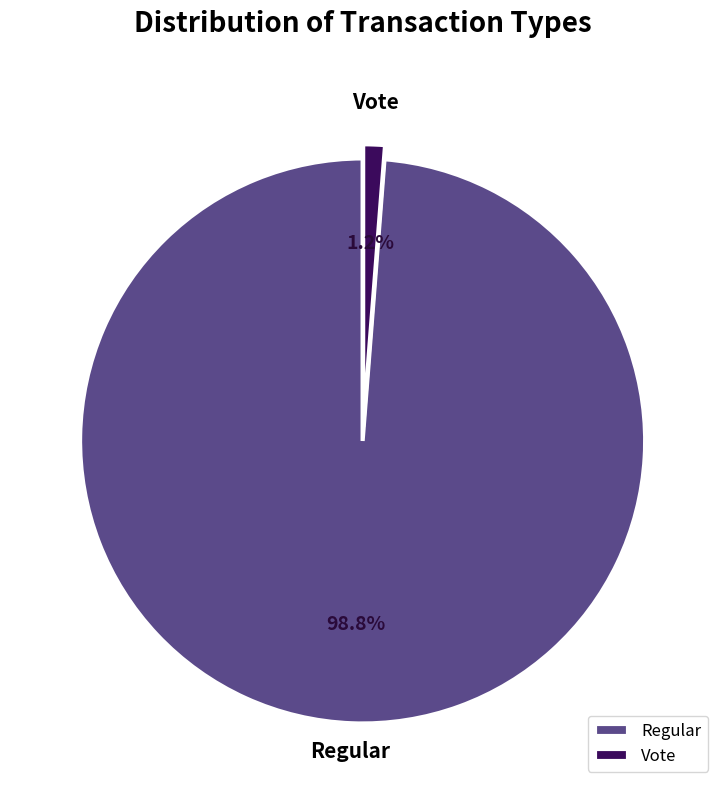

What percentage is the Vote slice, to the nearest percent?

1%